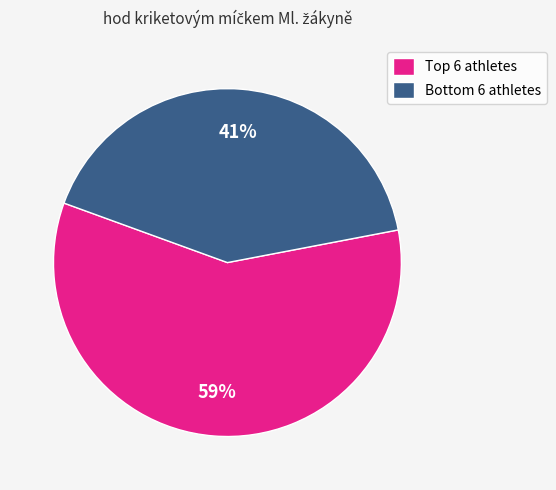

Rank the categories by value from lowest to highest.

Bottom 6 athletes, Top 6 athletes